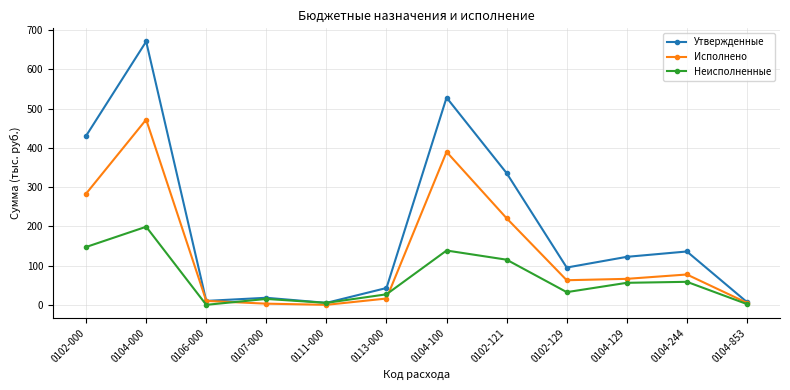

At which label is Неисполненные closest to 99?

0102-121